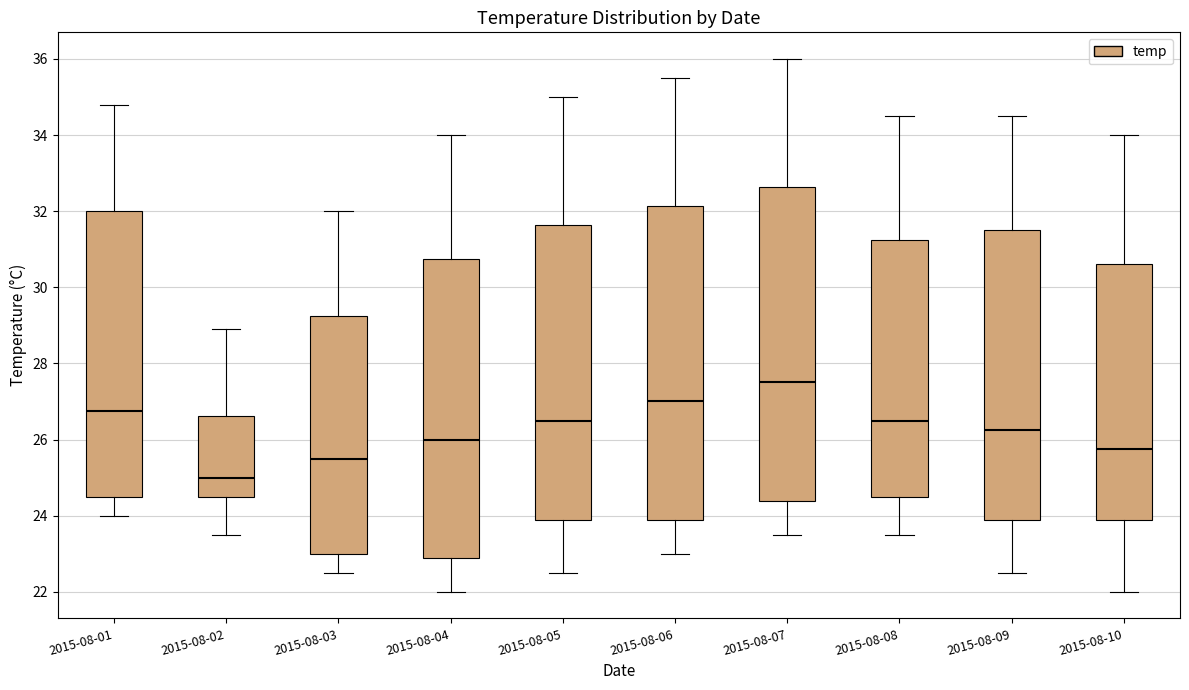

Reading left to right, transcribe this box plot: for each box, give where its median line is, the range the box spans, and where its two whiskers end, as read against the y-axis. The values are not printed on the chart, so give them approximately, as read against the axis.

2015-08-01: median 26.8, box 24.6 to 32.0, whiskers 24.0 to 34.8
2015-08-02: median 25.0, box 24.6 to 26.6, whiskers 23.6 to 29.0
2015-08-03: median 25.6, box 23.0 to 29.2, whiskers 22.6 to 32.0
2015-08-04: median 26.0, box 22.8 to 30.8, whiskers 22.0 to 34.0
2015-08-05: median 26.6, box 23.8 to 31.6, whiskers 22.6 to 35.0
2015-08-06: median 27.0, box 23.8 to 32.2, whiskers 23.0 to 35.6
2015-08-07: median 27.6, box 24.4 to 32.6, whiskers 23.6 to 36.0
2015-08-08: median 26.6, box 24.6 to 31.2, whiskers 23.6 to 34.6
2015-08-09: median 26.2, box 23.8 to 31.6, whiskers 22.6 to 34.6
2015-08-10: median 25.8, box 23.8 to 30.6, whiskers 22.0 to 34.0